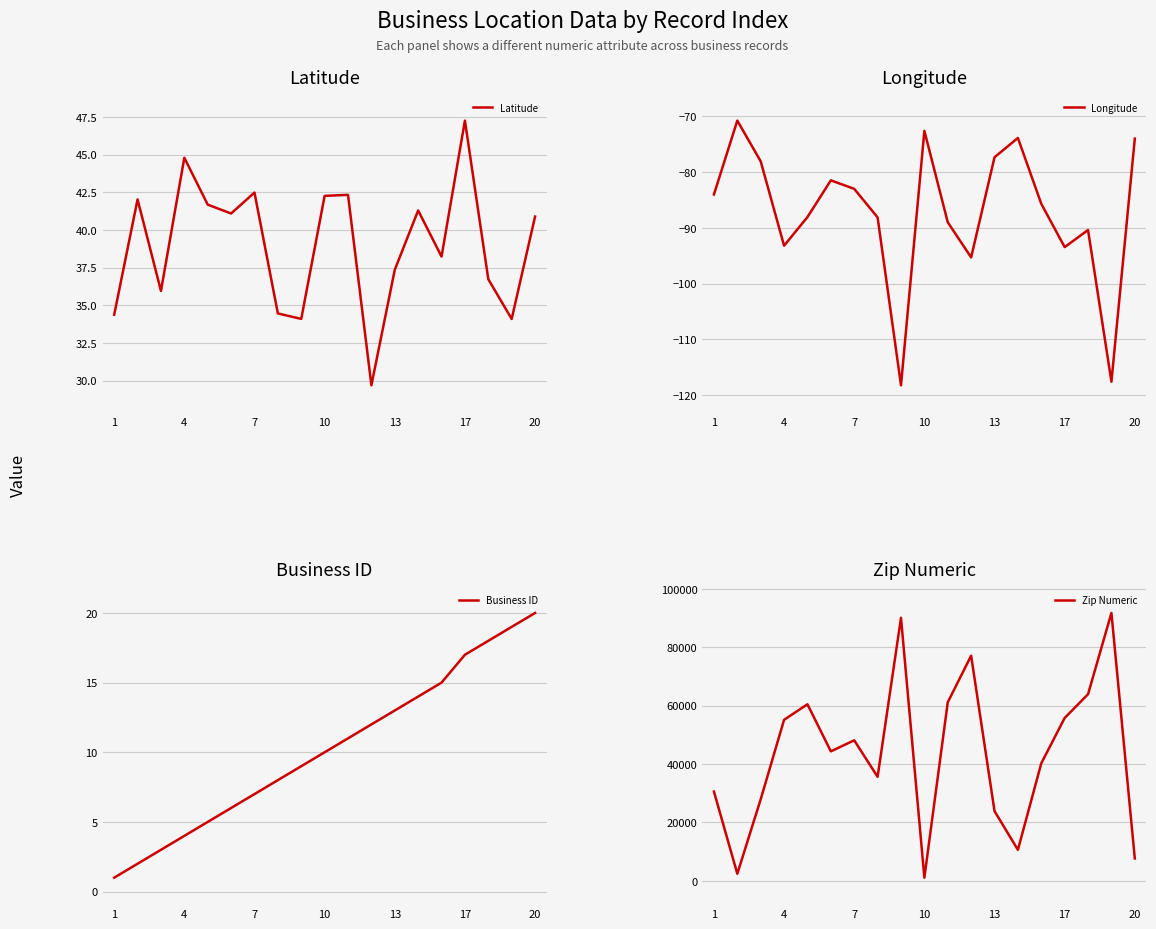

True or false: Business ID has more than 2 points higher than both neighbors.

False